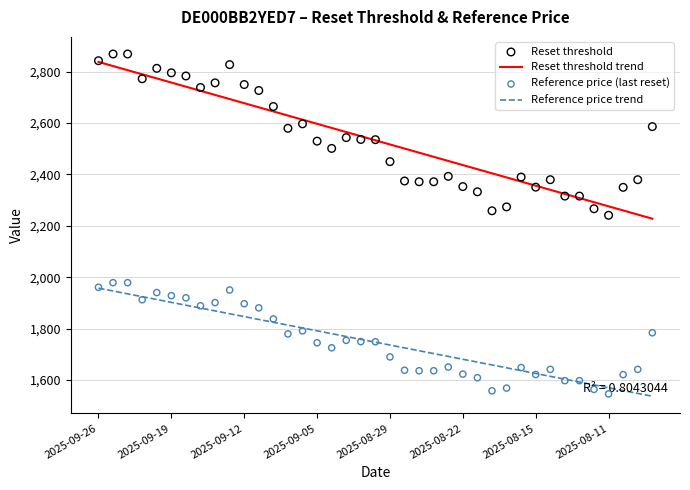

True or false: Reference price trend and Reset threshold trend cross at least once.

False